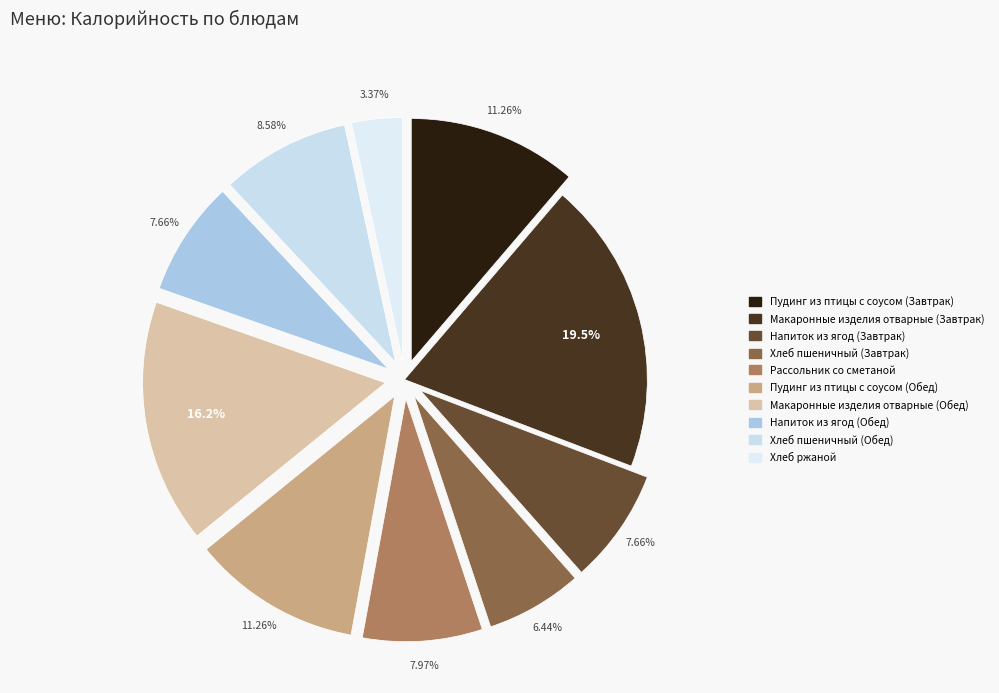

Count the number of slices in the pie.

10